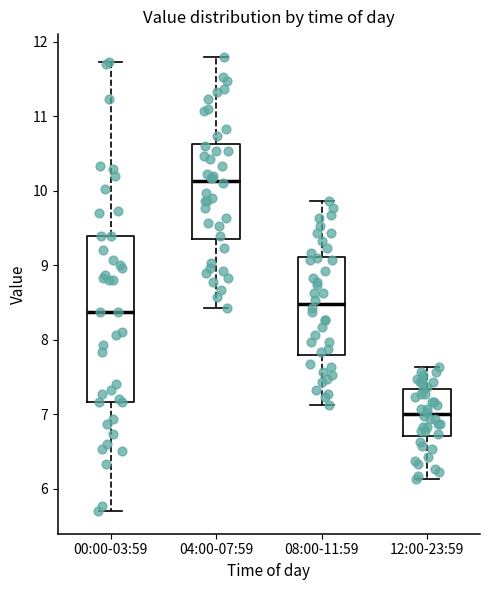

Comparing the boxes themselves (not the whiskers), which one is the tallest?

00:00-03:59